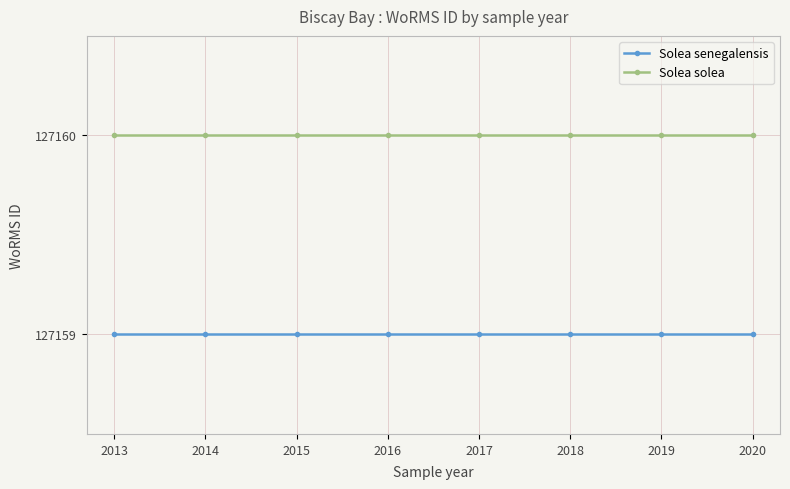

Reading right to left, transcribe all the data shown in this chart.

Solea senegalensis: 2020=127159	2019=127159	2018=127159	2017=127159	2016=127159	2015=127159	2014=127159	2013=127159
Solea solea: 2020=127160	2019=127160	2018=127160	2017=127160	2016=127160	2015=127160	2014=127160	2013=127160